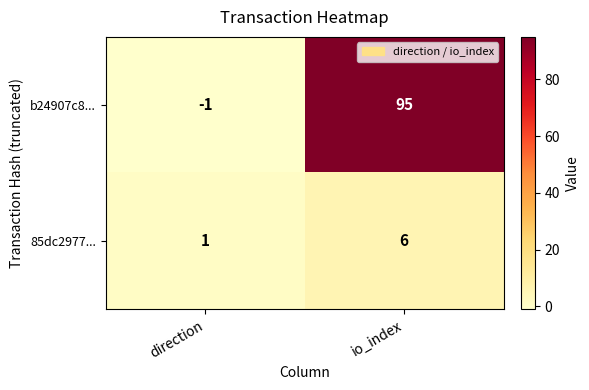

What is the spread (max minus min) of values at io_index?

89